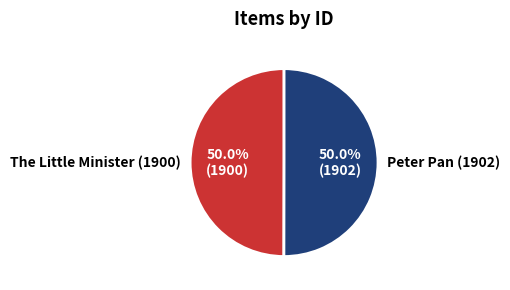

What is the ratio of the value at The Little Minister (1900) to the value at Peter Pan (1902)?

1.0